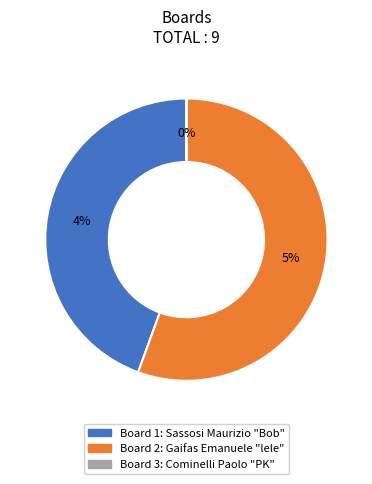

How many slices are in this pie chart?

3